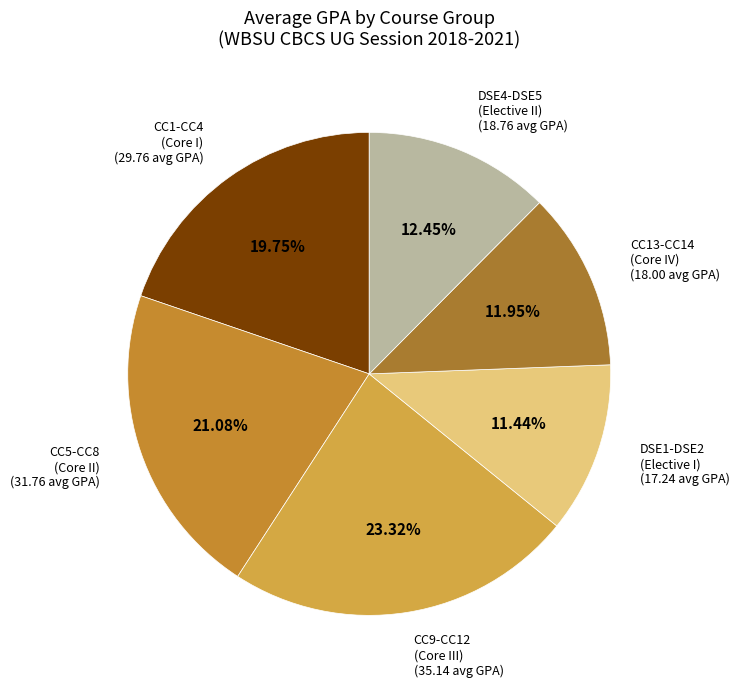

How many segments does this pie chart have?

6